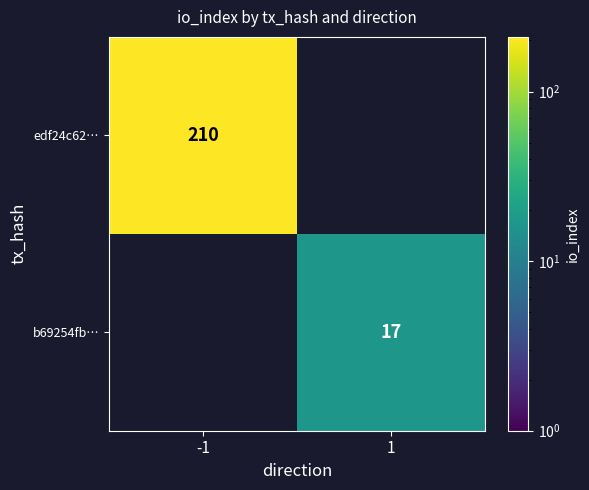

The edf24c62… series shows 88 at -1. True or false?

False